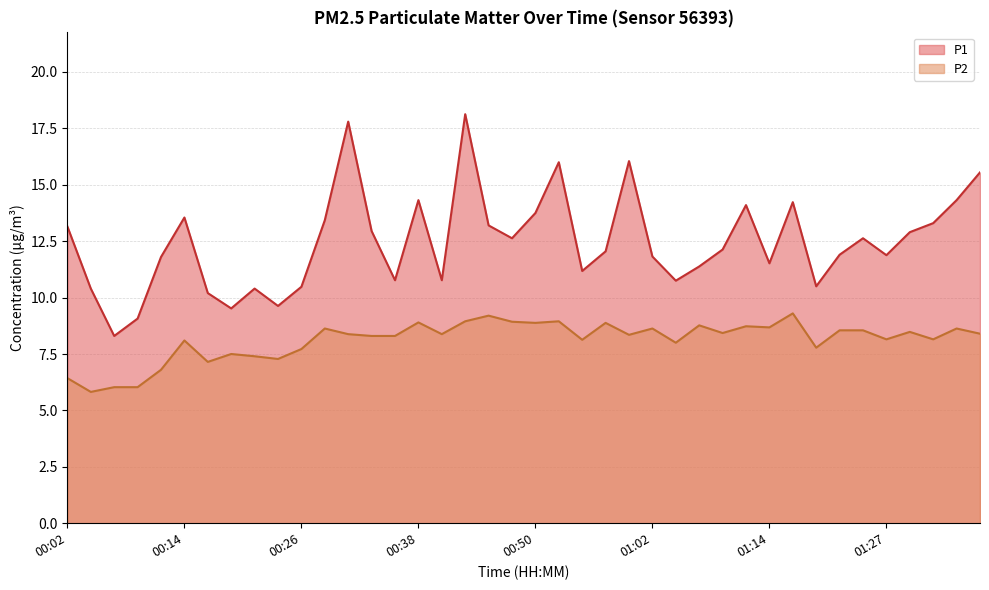

Which series has the largest total across all categories?

P1